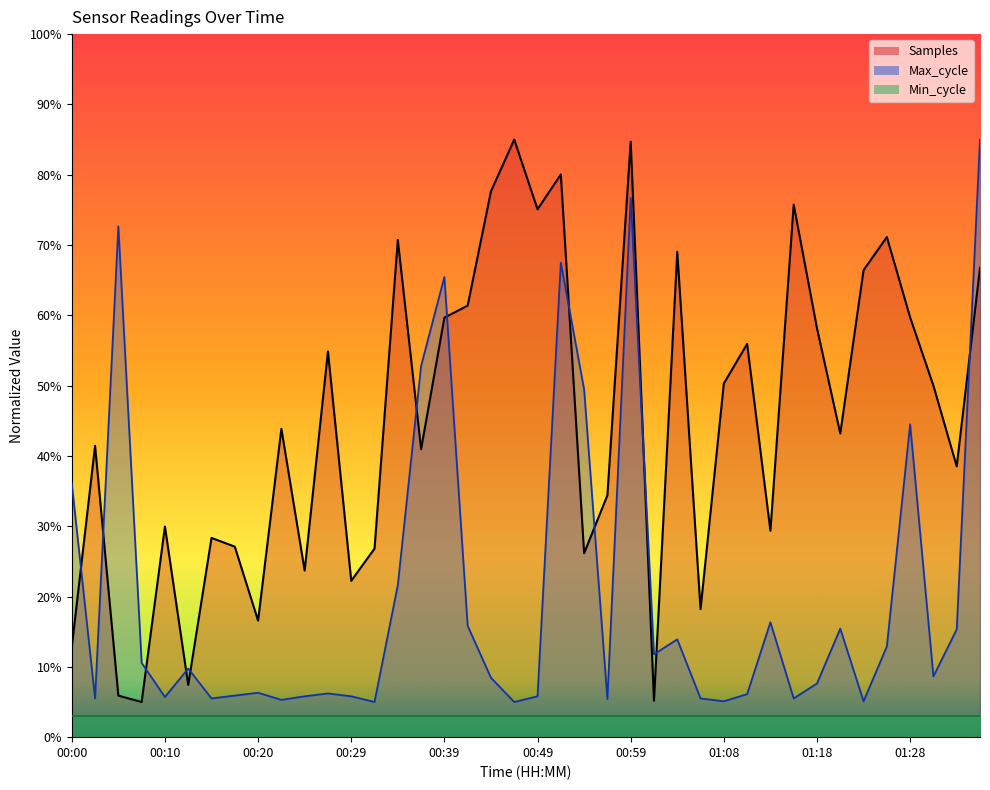

True or false: Max_cycle and Samples cross at least once.

True